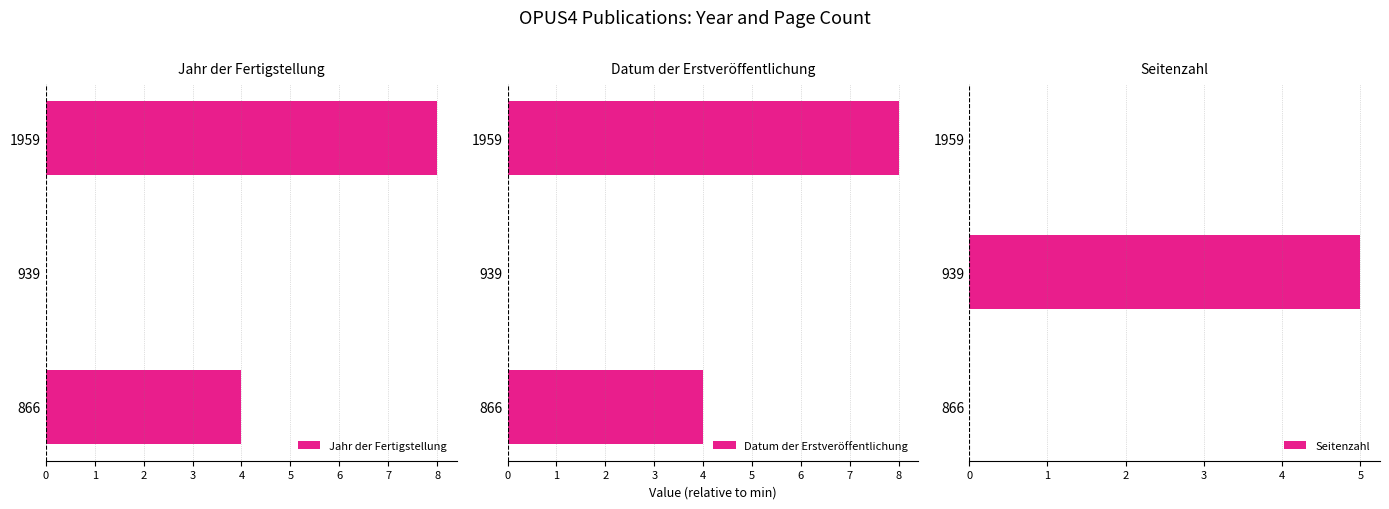

Does the chart contain stacked bars?

No